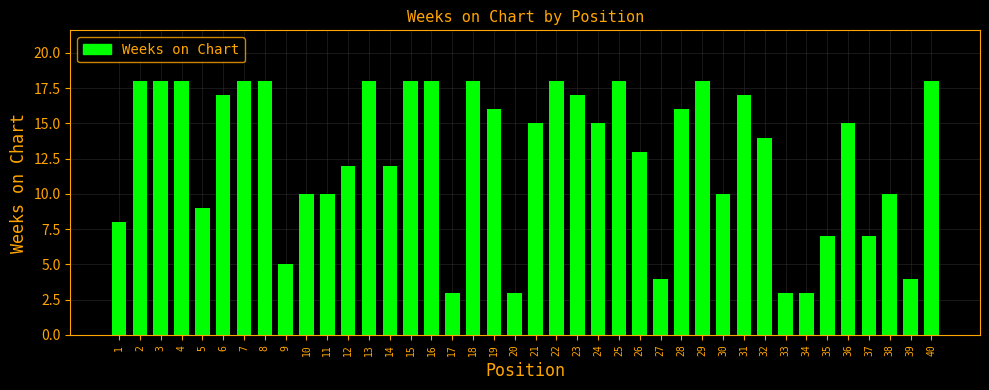

Reading left to right, extract all data points from this chart.

1=8	2=18	3=18	4=18	5=9	6=17	7=18	8=18	9=5	10=10	11=10	12=12	13=18	14=12	15=18	16=18	17=3	18=18	19=16	20=3	21=15	22=18	23=17	24=15	25=18	26=13	27=4	28=16	29=18	30=10	31=17	32=14	33=3	34=3	35=7	36=15	37=7	38=10	39=4	40=18